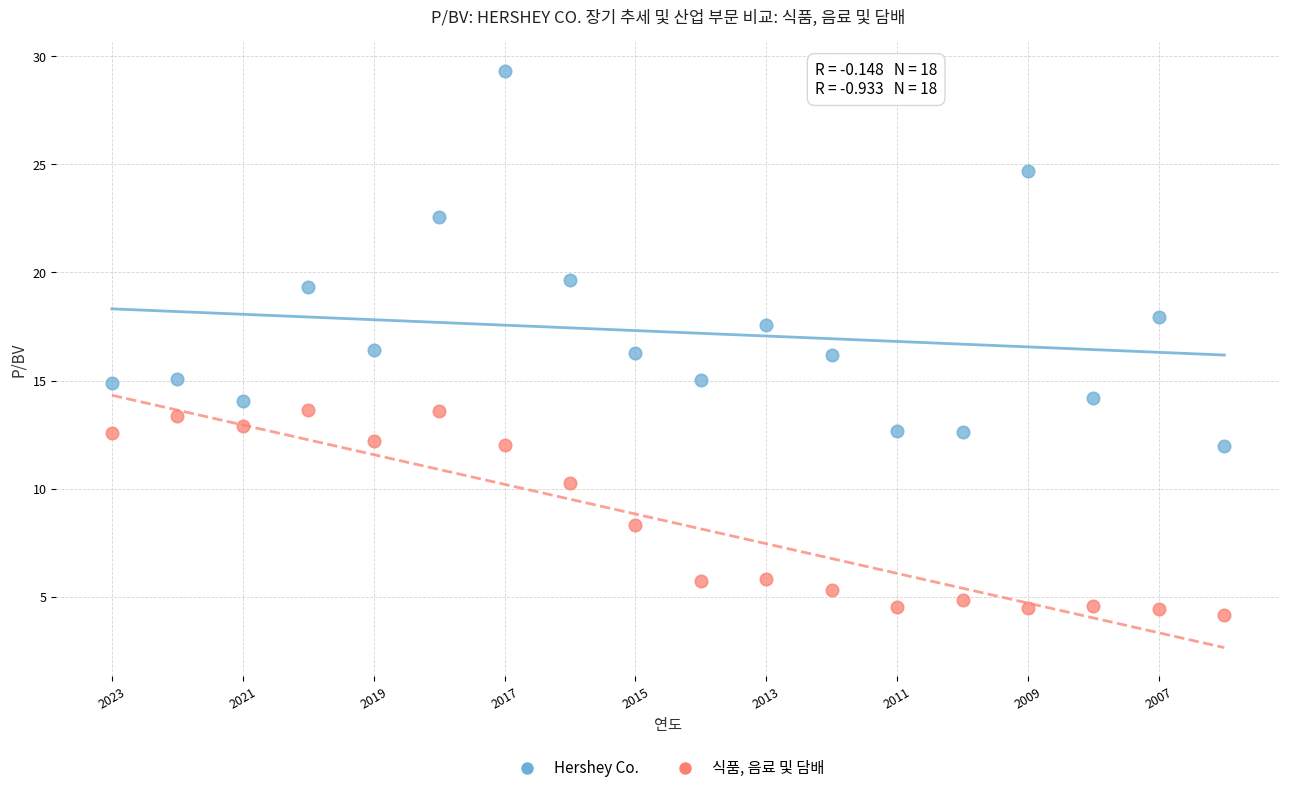

What are all the series names shown in the legend?

Hershey Co., 식품, 음료 및 담배